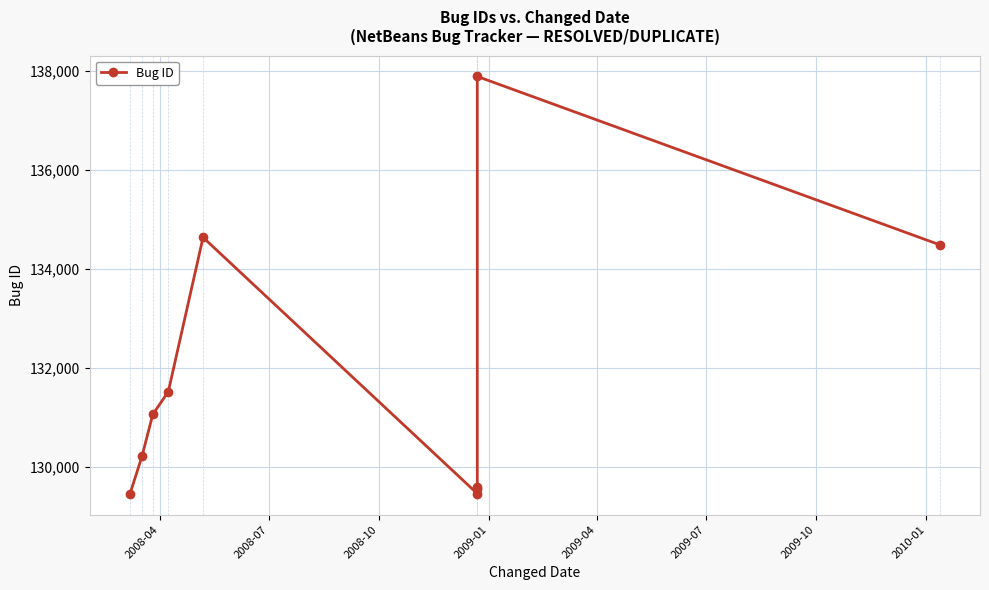

What is the average value?

131790